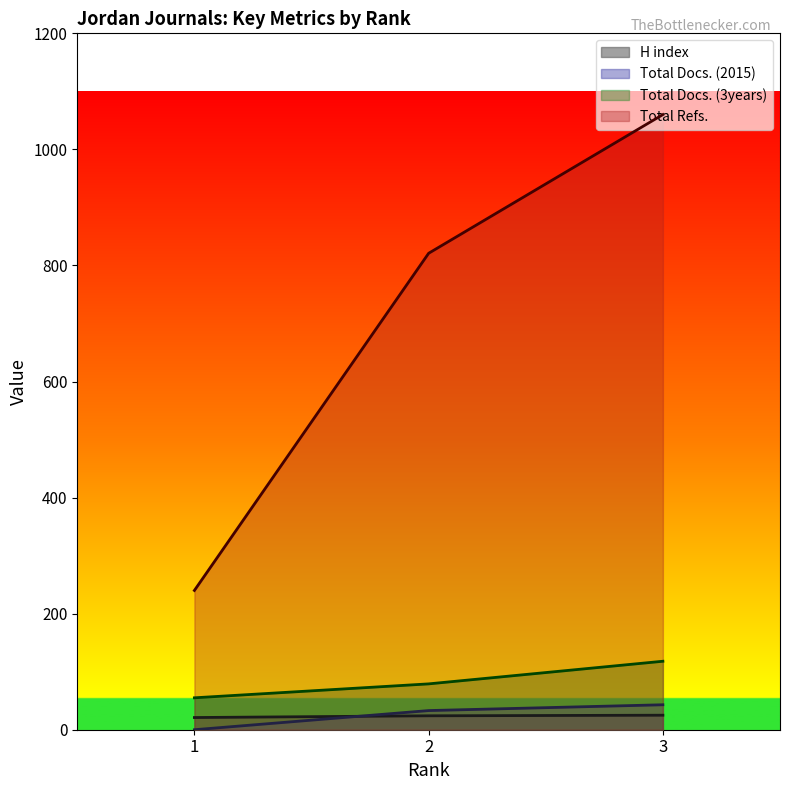

At how many categories does at least one series exceed 973?

1